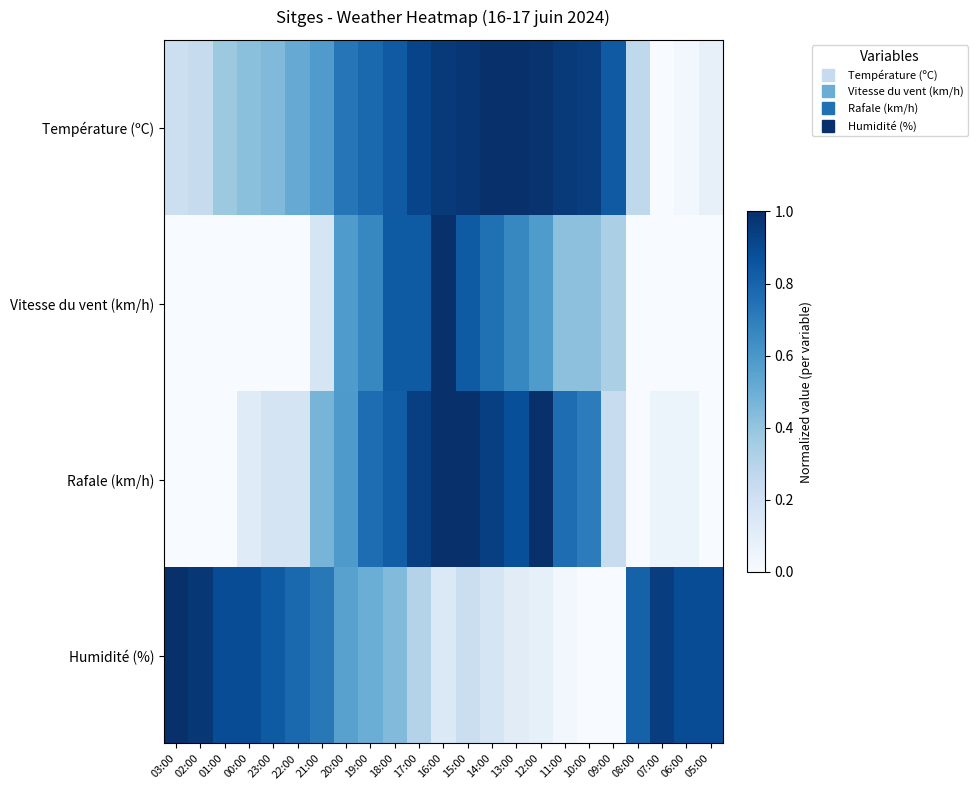

List the series in order of their overall mean, lowest first.

Vitesse du vent (km/h), Rafale (km/h), Humidité (%), Température (ºC)